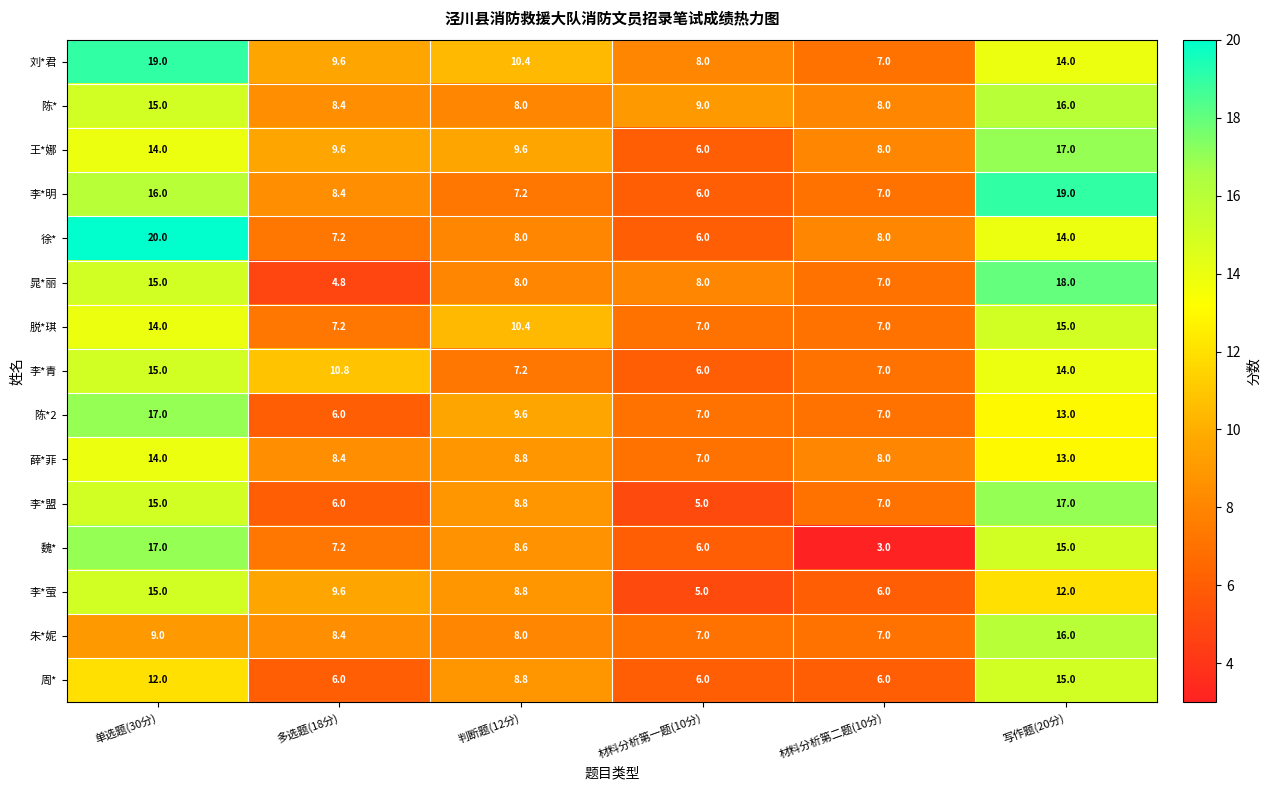

What is the spread (max minus min) of values at 材料分析第一题(10分)?

4.0